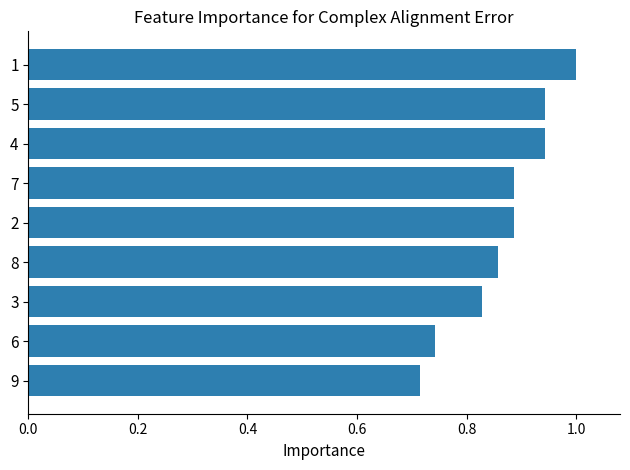

What is the difference between the maximum and second lowest values?

0.3